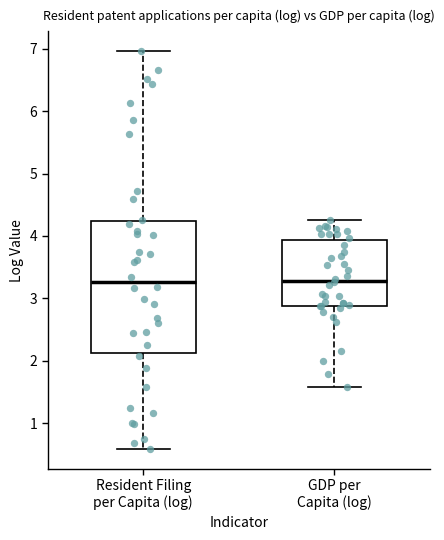

Which box is the tallest, from its lower edge to its upper edge?

Resident Filing per Capita (log)